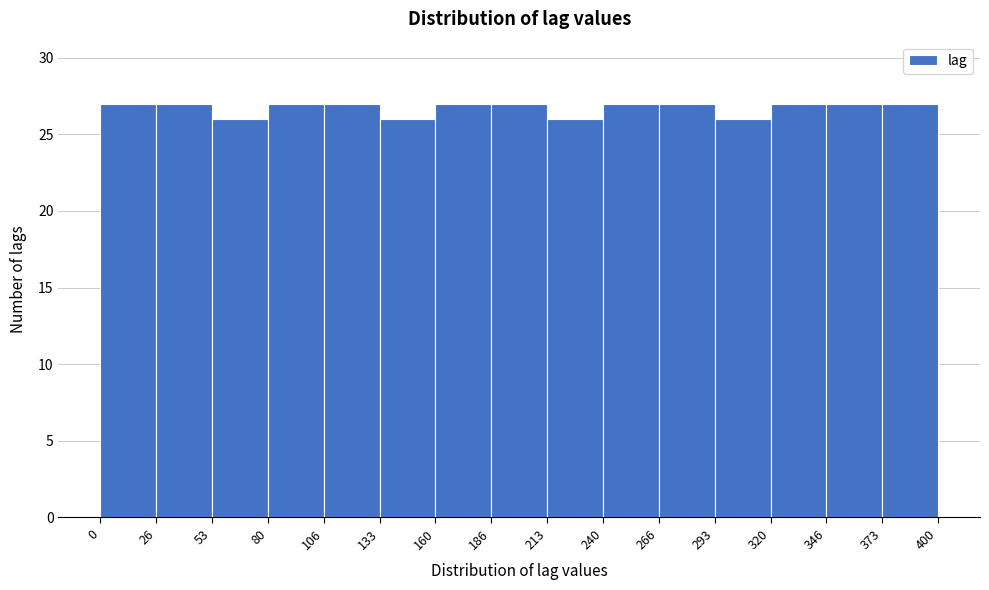

Reading left to right, transcribe this chart: for each bar, give the range it covers on the x-axis and its height. The values are not printed on the chart, so give them approximately, as read against the axis.

0 to 26: 27
26 to 53: 27
53 to 80: 26
80 to 106: 27
106 to 133: 27
133 to 160: 26
160 to 186: 27
186 to 213: 27
213 to 240: 26
240 to 266: 27
266 to 293: 27
293 to 320: 26
320 to 346: 27
346 to 373: 27
373 to 400: 27